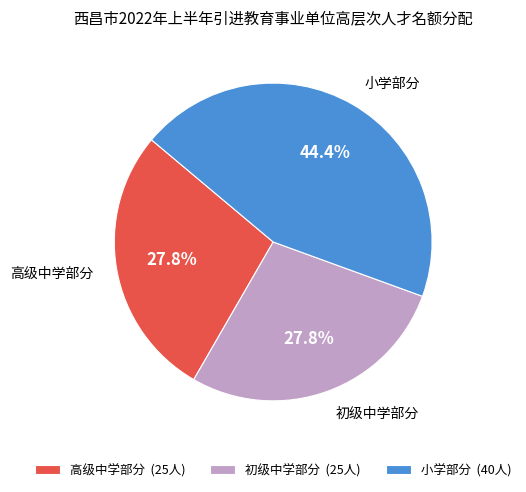

Do 初级中学部分 and 小学部分 together represent more than half of the pie?

Yes